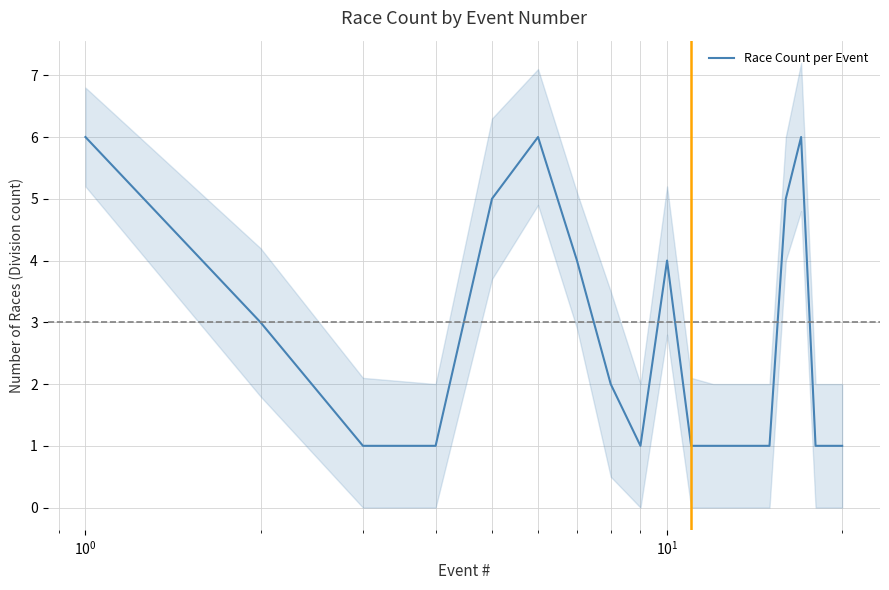

What is the difference between the maximum and minimum values?

5